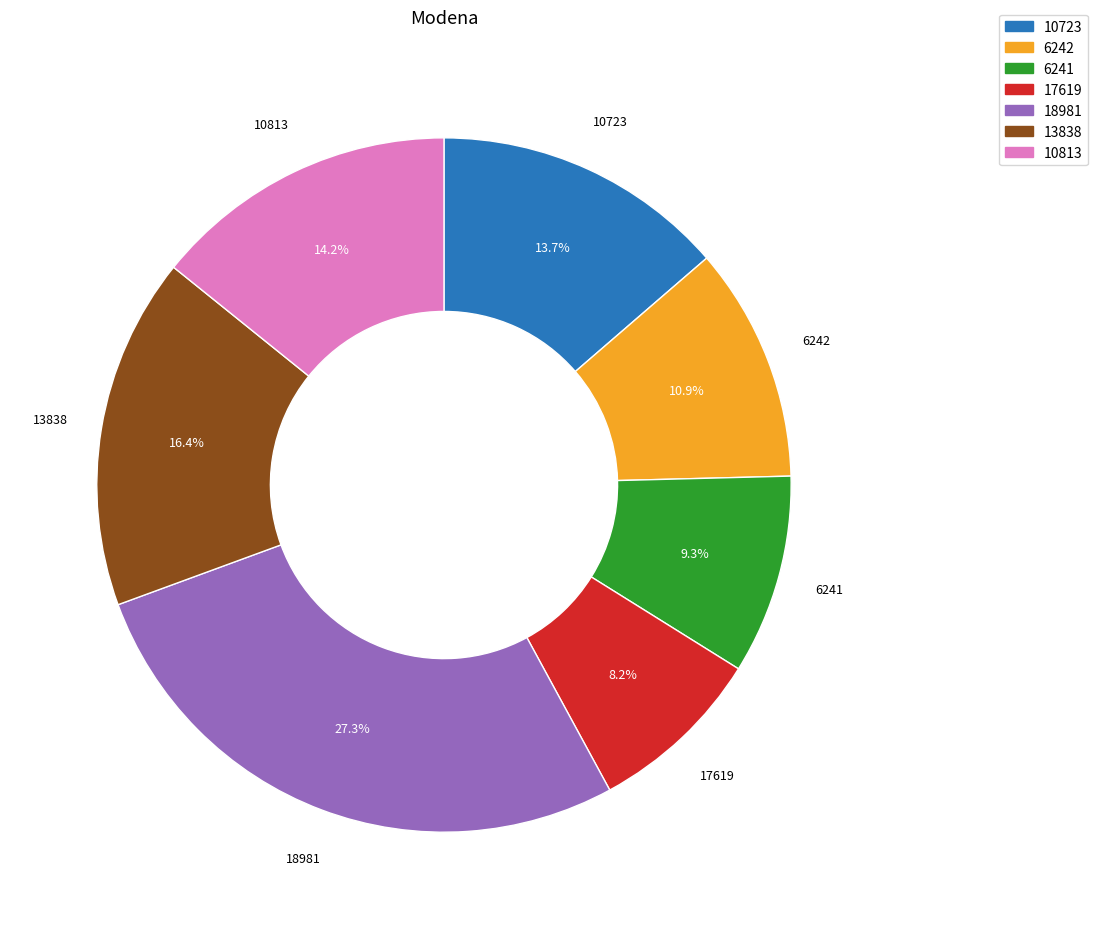

The 6241 slice represents 9% of the pie. True or false?

True